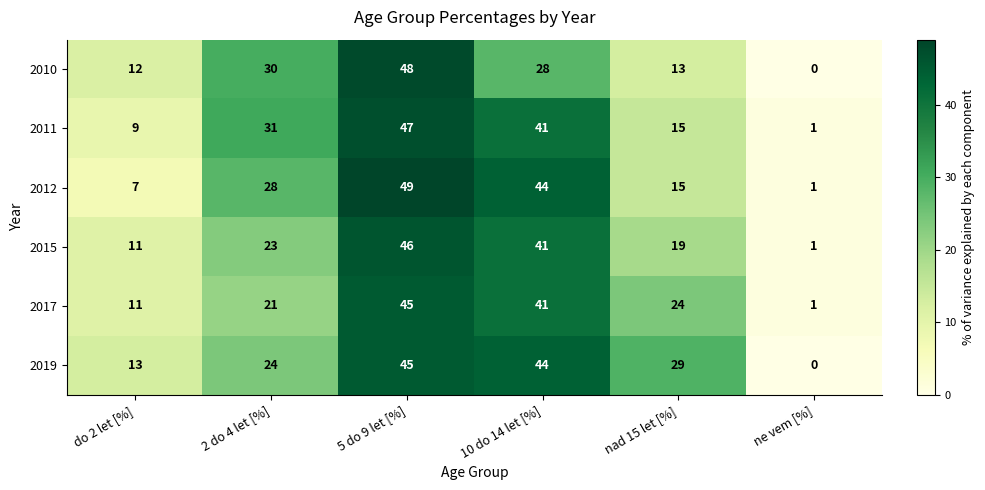

Between do 2 let [%] and 5 do 9 let [%], which series saw the biggest shift?

2012